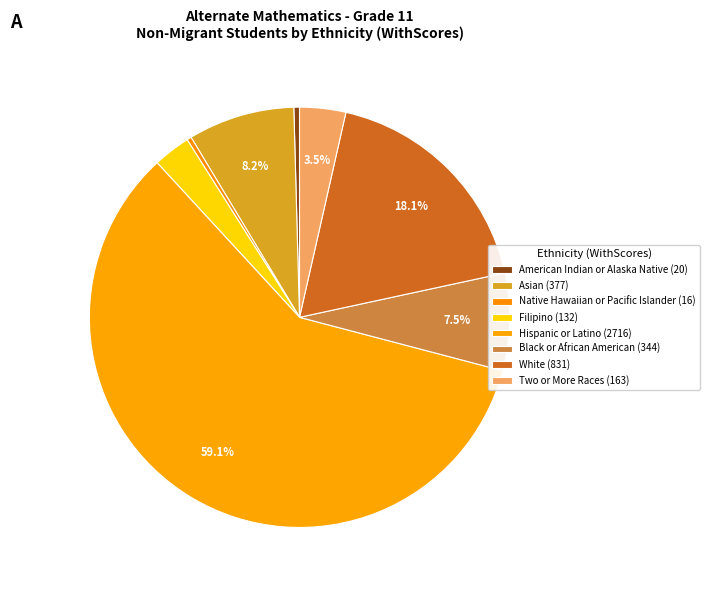

How many slices are in this pie chart?

8